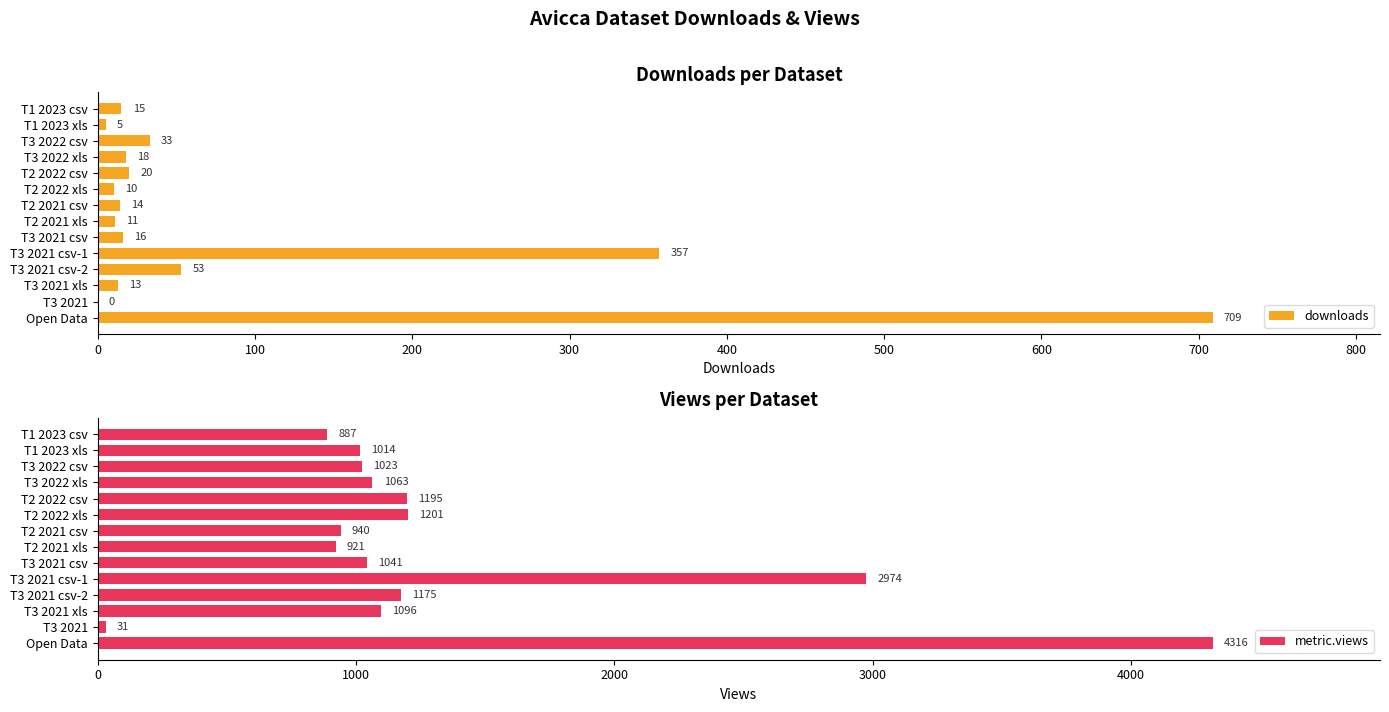

What is the value of the downloads bar at the 1st from the left?

15